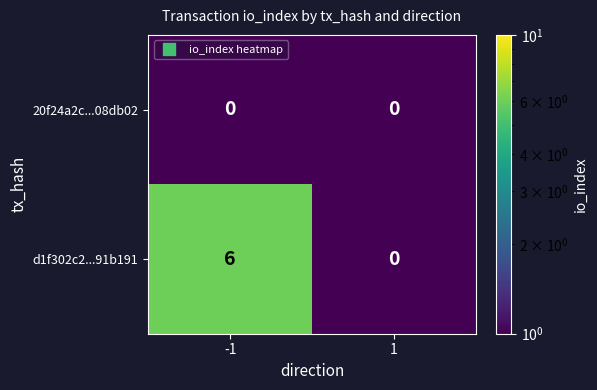

How many series are shown in this chart?

2